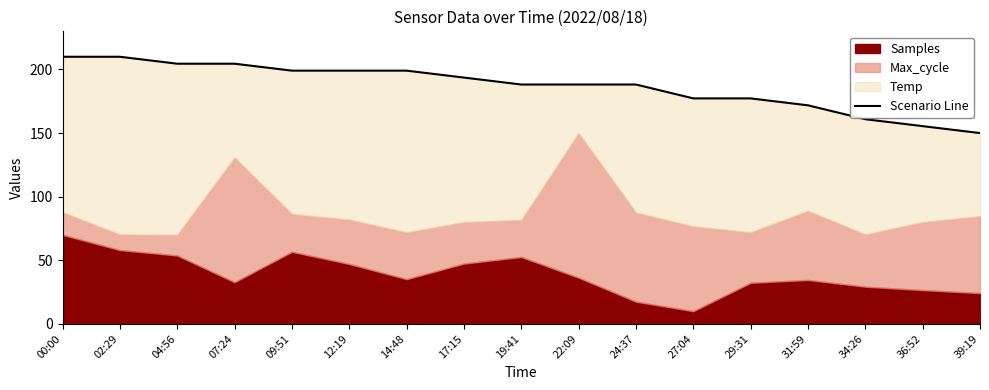

True or false: there are more than 0 points higher than both neighbors.

False